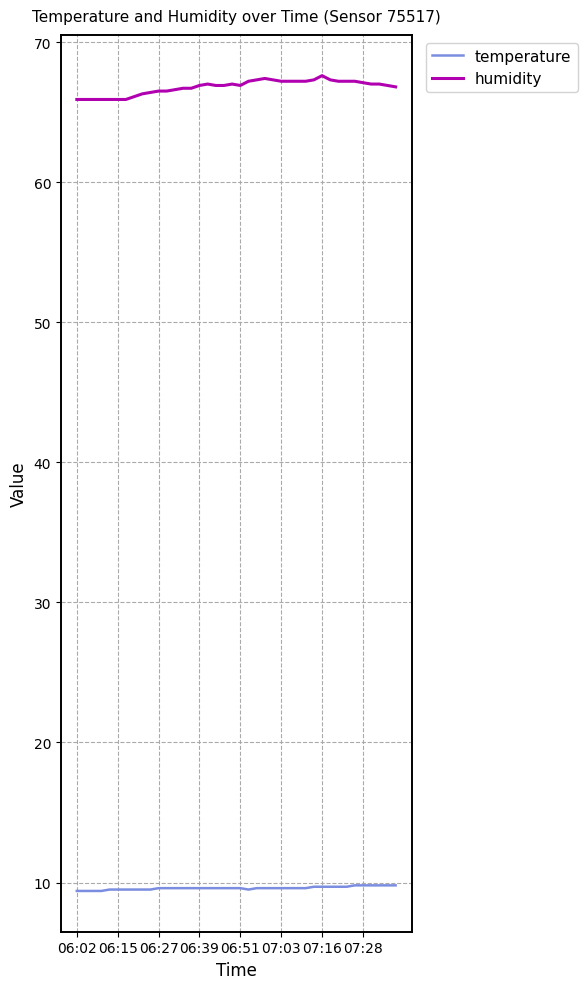

Which series has the largest total across all categories?

humidity